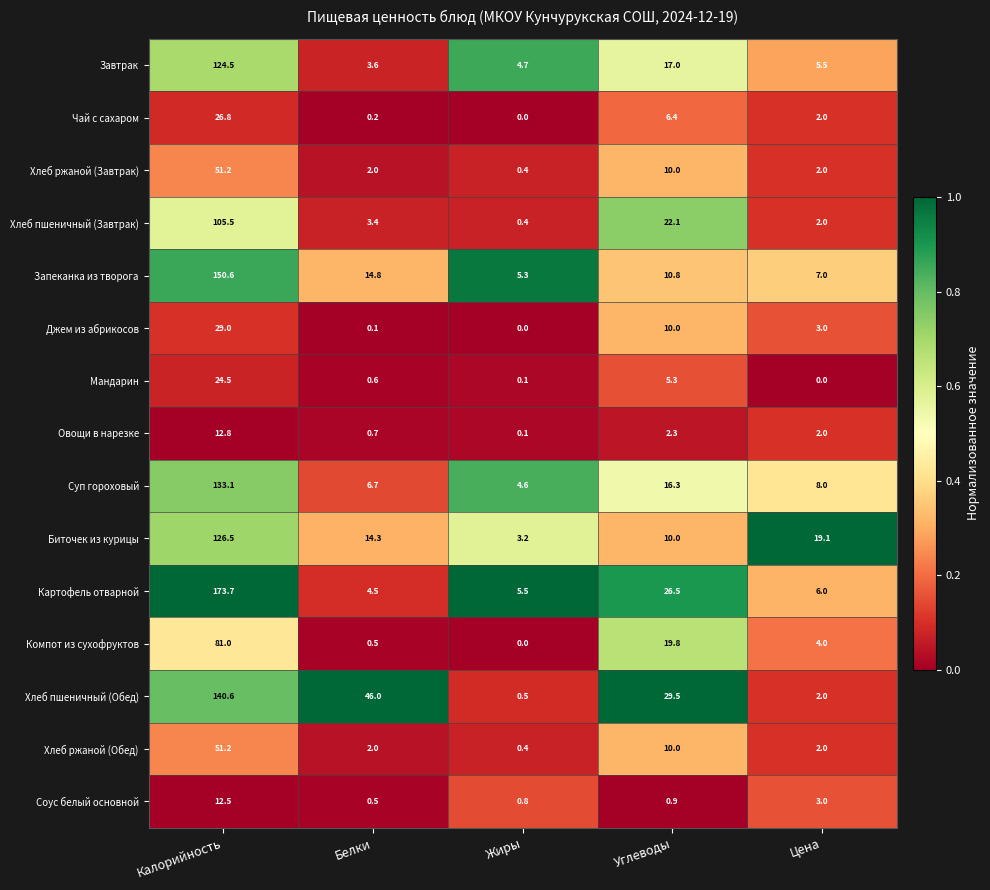

At which label does Соус белый основной reach its minimum?

Белки